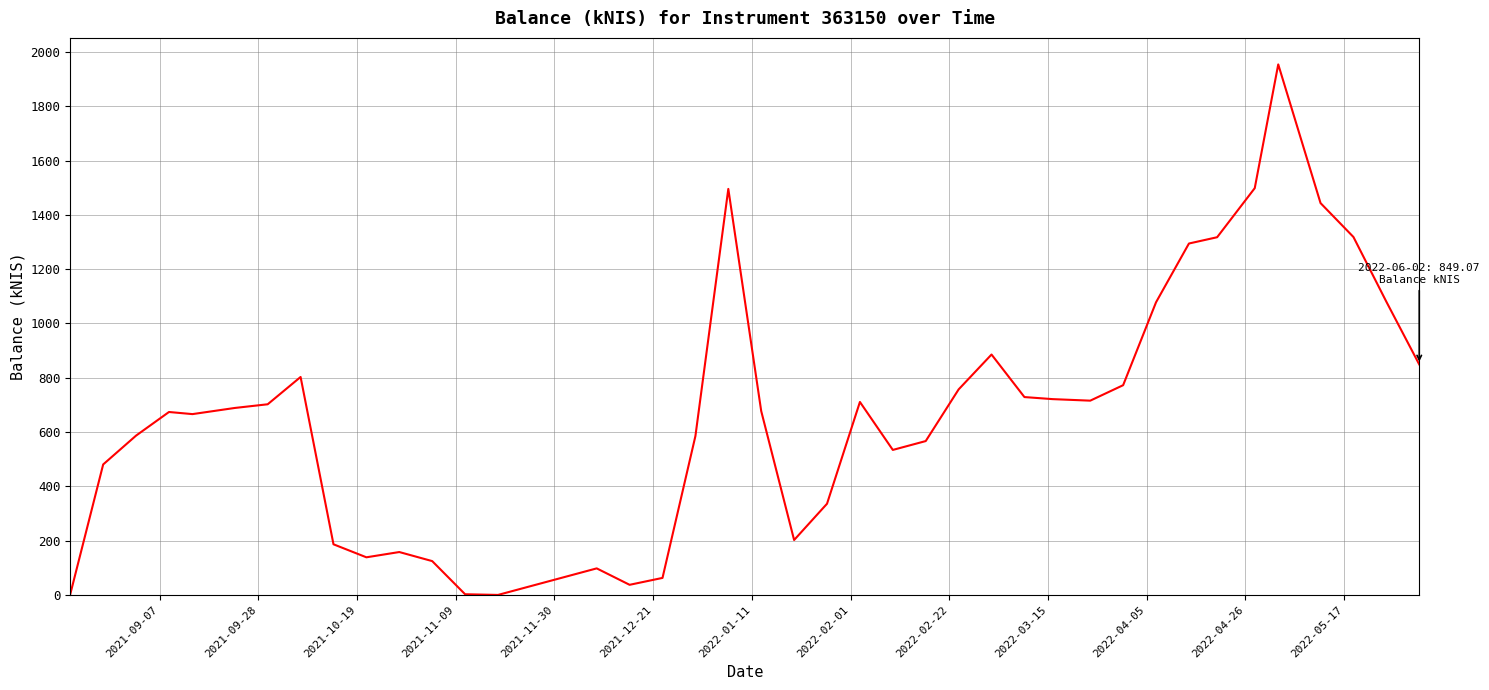

What is the greatest value displayed?

1954.4